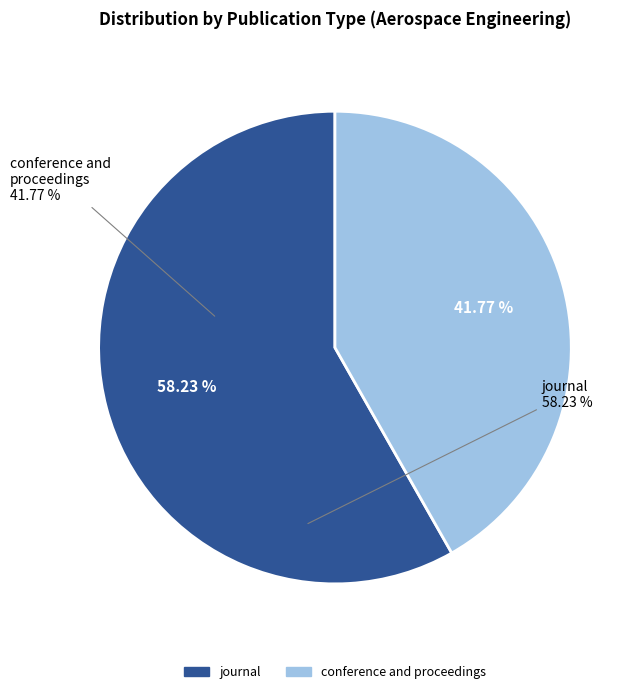

How many slices are in this pie chart?

2